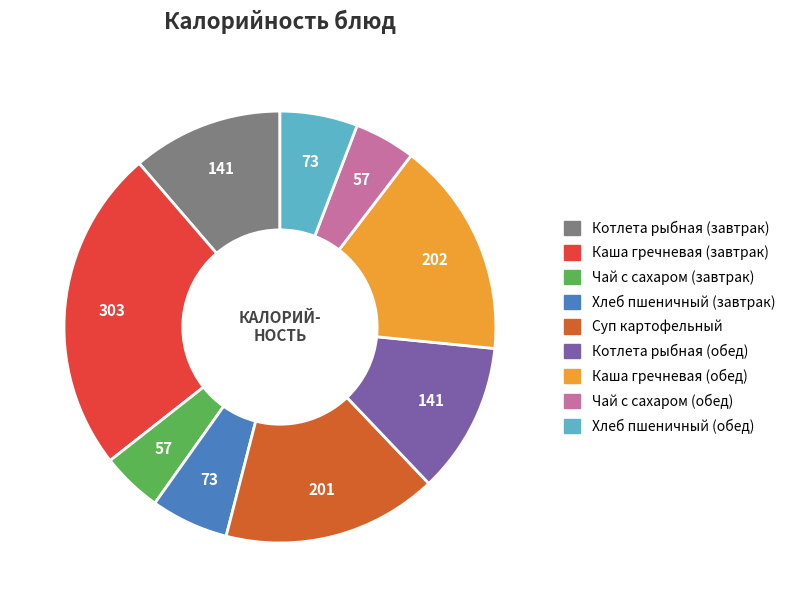

Does Котлета рыбная (обед) represent more than half of the total?

No